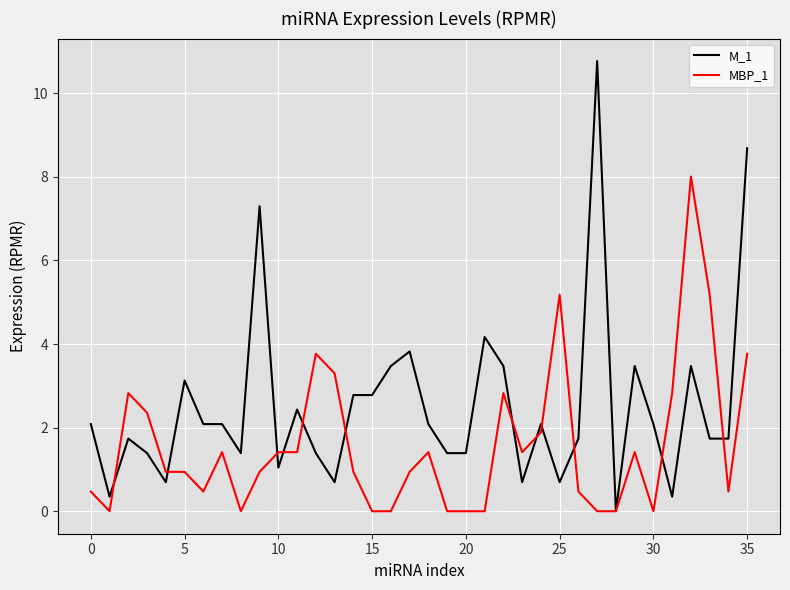

What is the sum of all M_1 values?

90.7